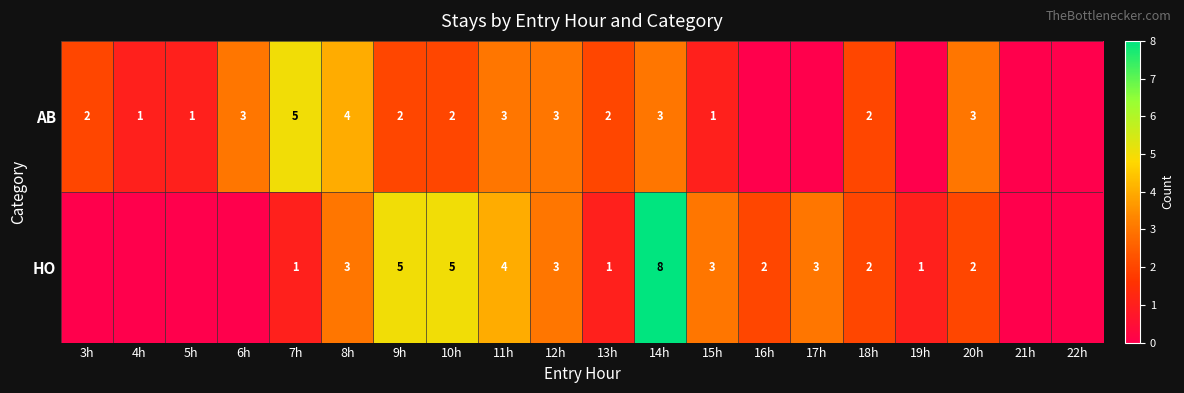

The HO series shows 1 at 19h. True or false?

True